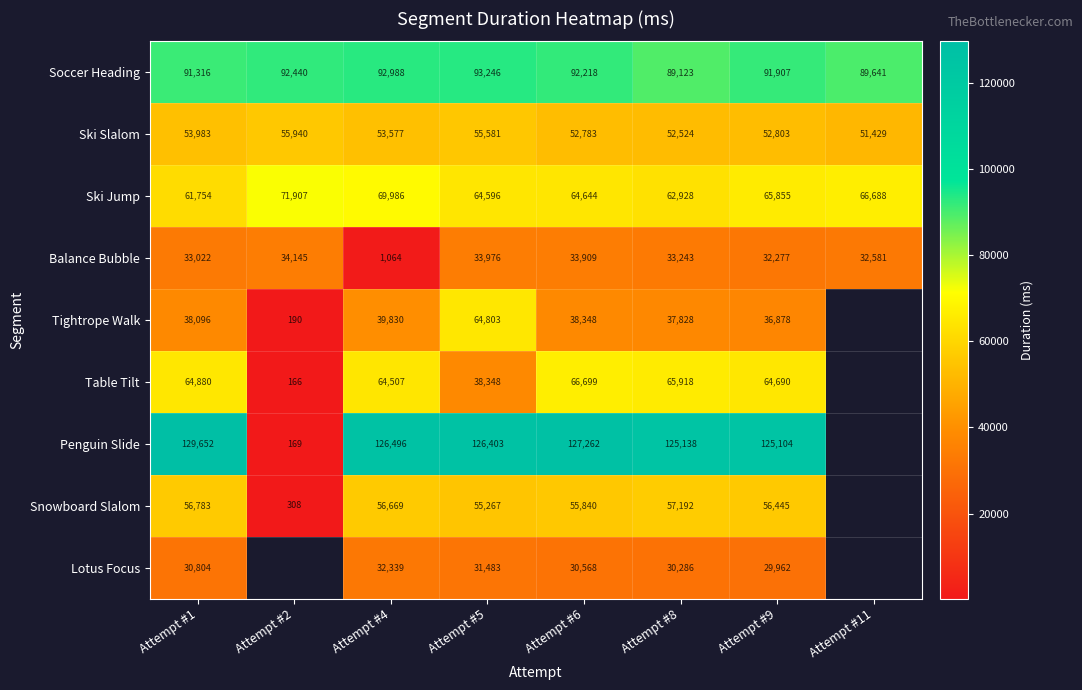

What is the greatest value displayed?

129652.0